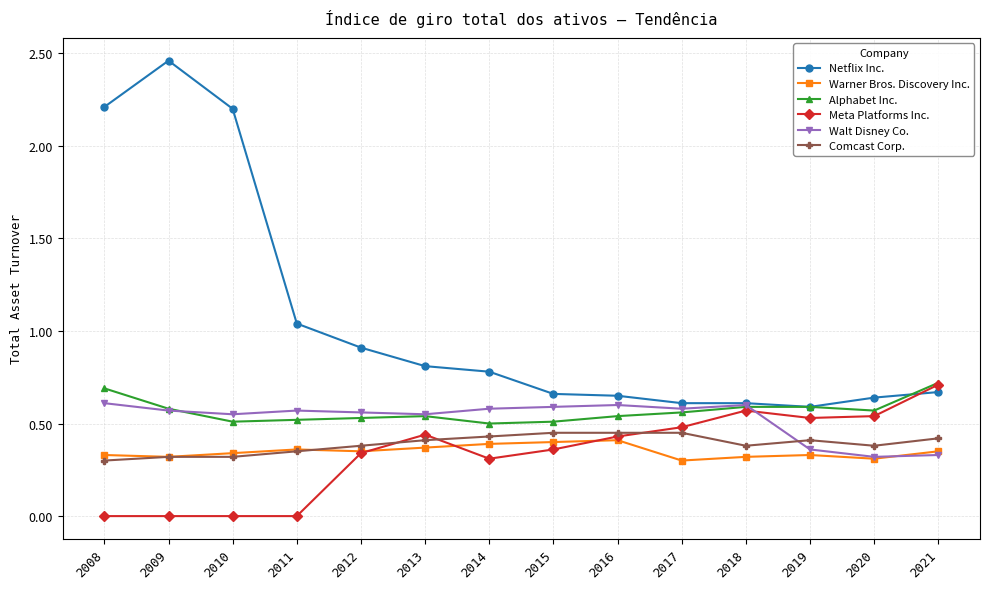

Which category has the highest value across all series?

2009